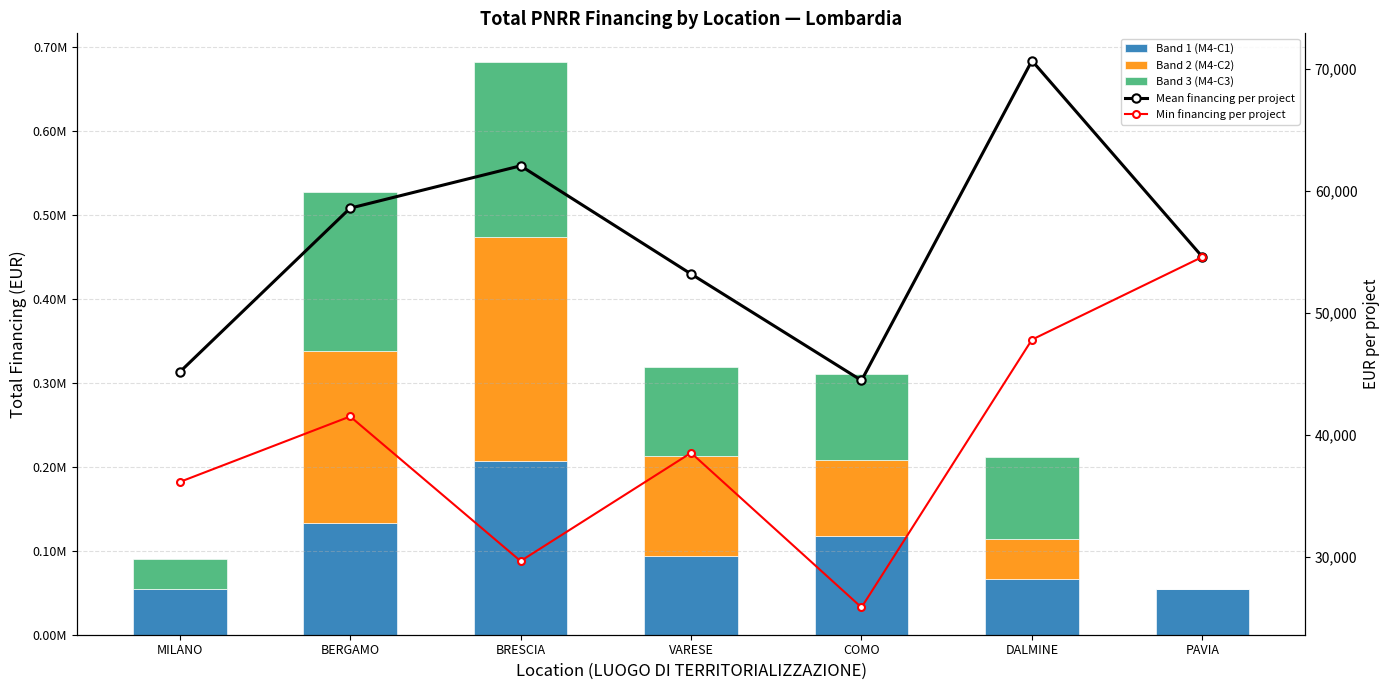

What is the label of the 3rd bar from the right?

COMO